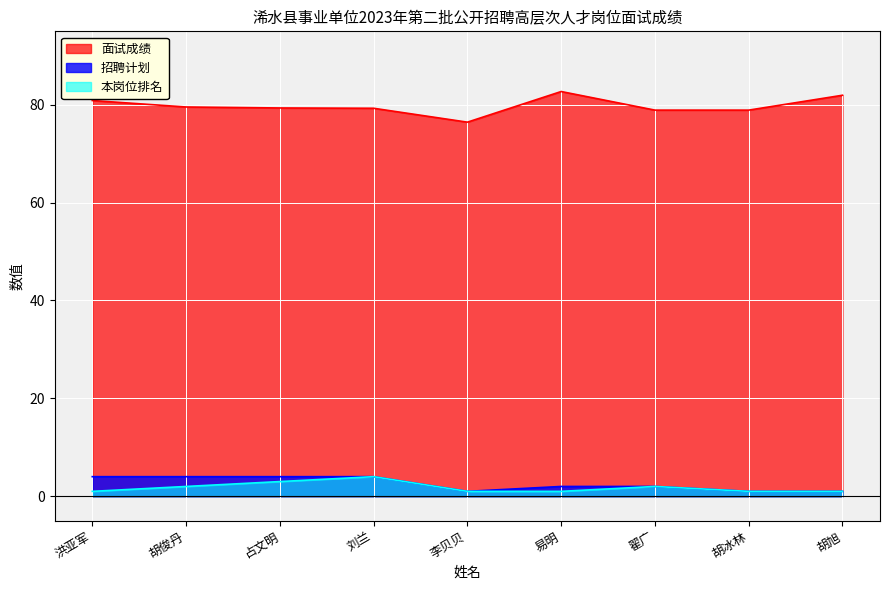

True or false: 招聘计划 and 本岗位排名 cross at least once.

False